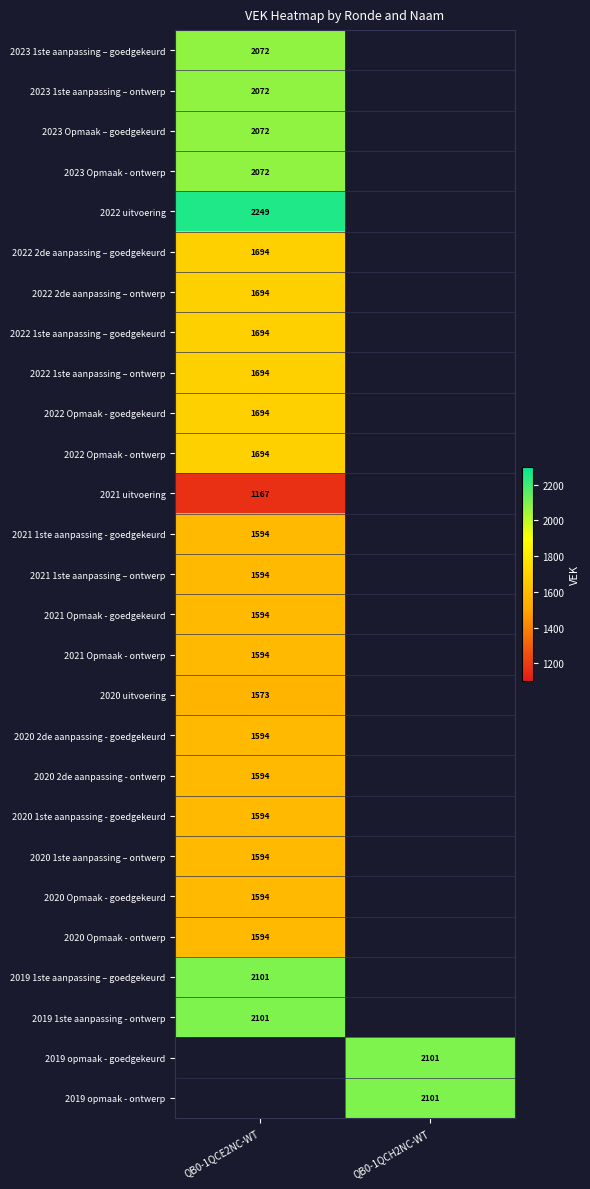

Which has a higher value, QB0-1QCH2NC-WT or QB0-1QCE2NC-WT?

QB0-1QCE2NC-WT